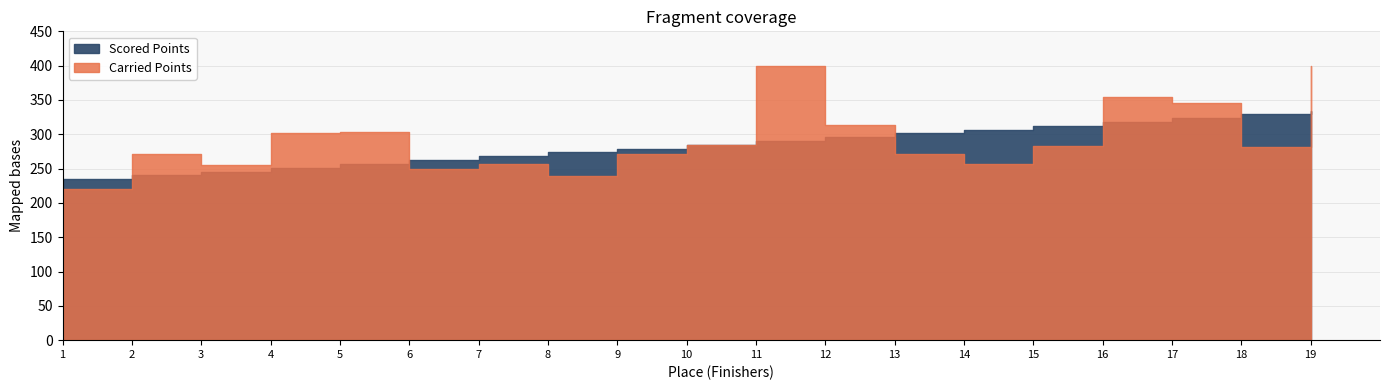

What is the maximum value shown in the chart?

400.0